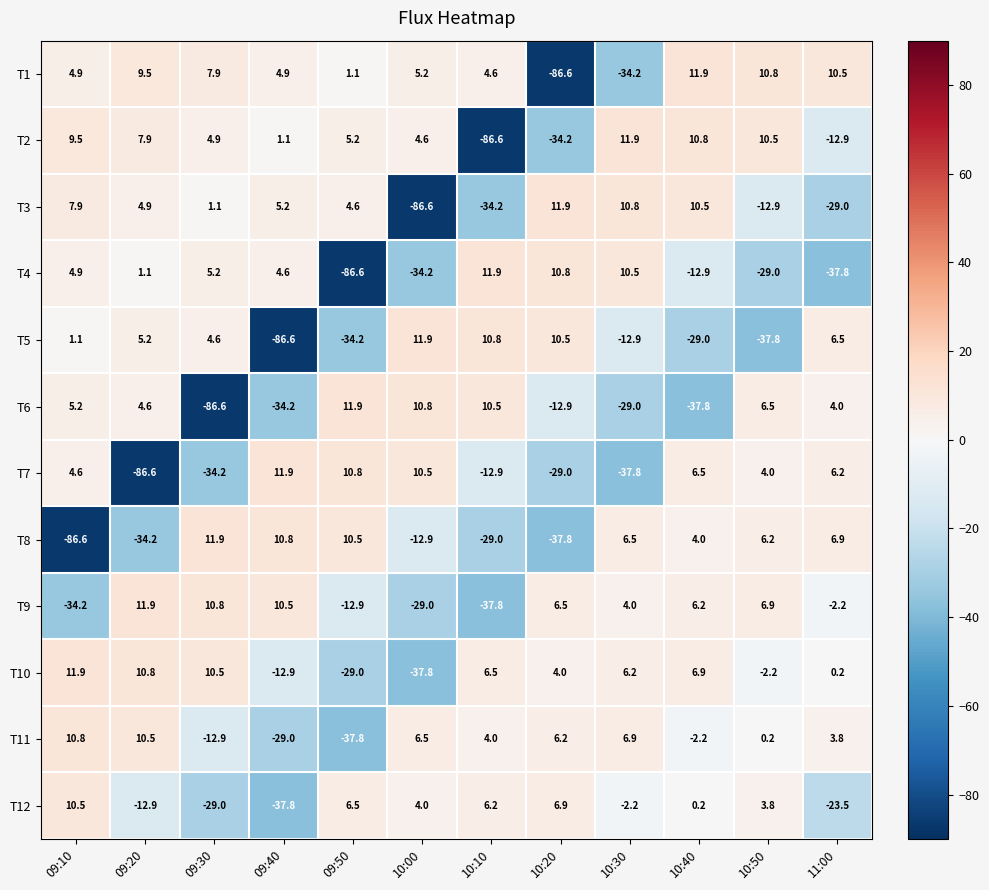

How many positive values does the T5 series have?

7